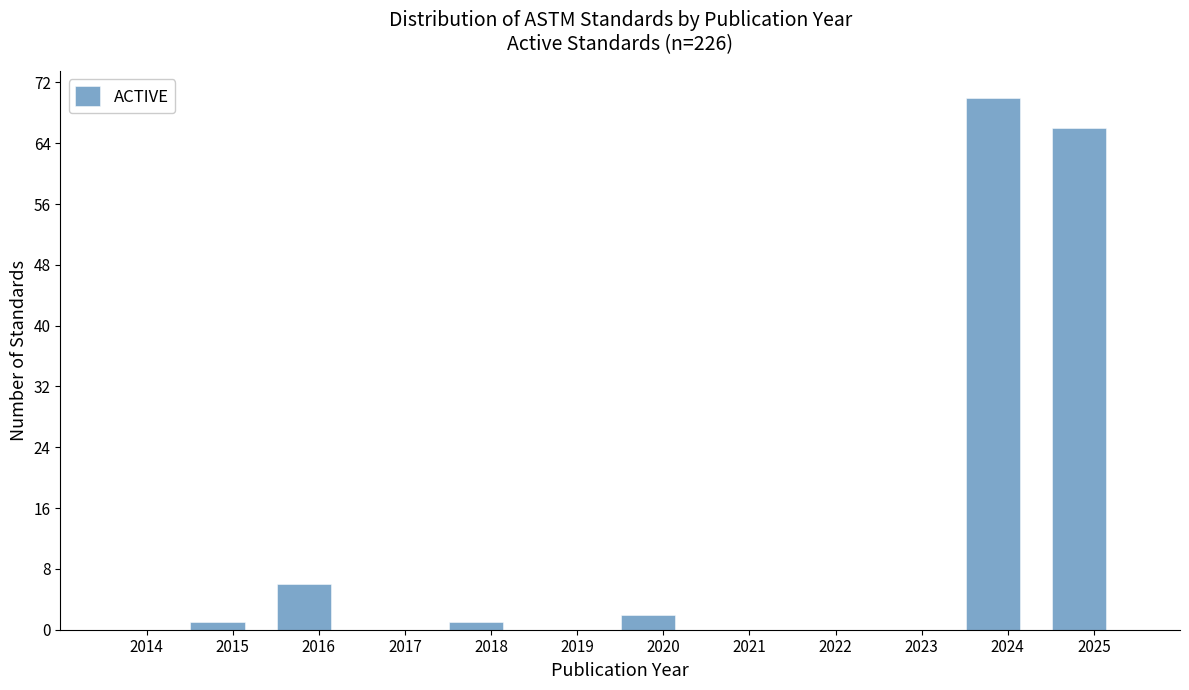

True or false: the data shows 9 at 2016.

False